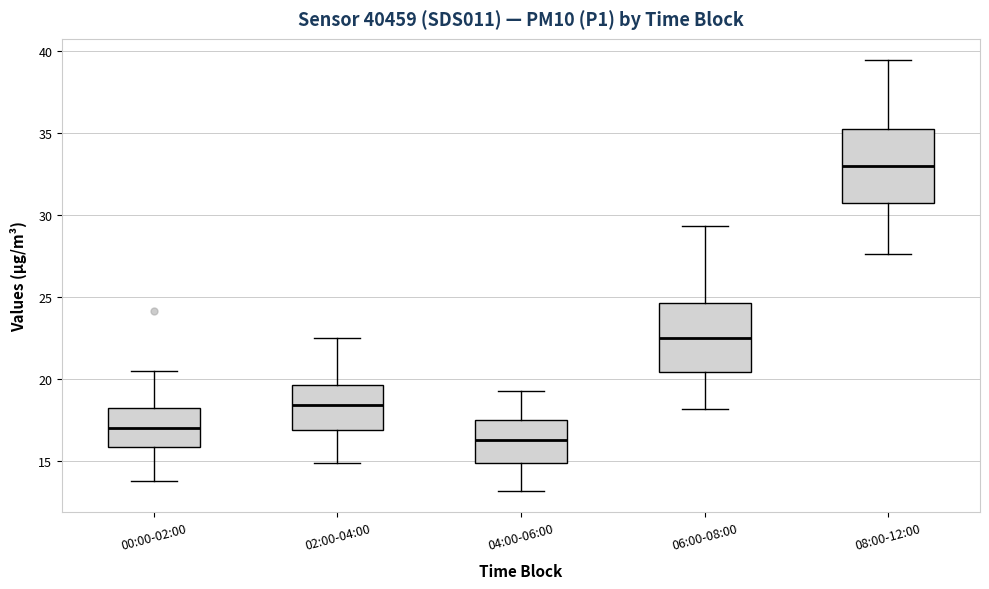

Reading left to right, read every box against the y-axis: the position of its median line, the range the box covers, and the ends of its whiskers. The values are not printed on the chart, so give them approximately, as read against the axis.

00:00-02:00: median 17.0, box 16.0 to 18.0, whiskers 14.0 to 20.5
02:00-04:00: median 18.5, box 17.0 to 19.5, whiskers 15.0 to 22.5
04:00-06:00: median 16.5, box 15.0 to 17.5, whiskers 13.0 to 19.5
06:00-08:00: median 22.5, box 20.5 to 24.5, whiskers 18.0 to 29.5
08:00-12:00: median 33.0, box 30.5 to 35.0, whiskers 27.5 to 39.5